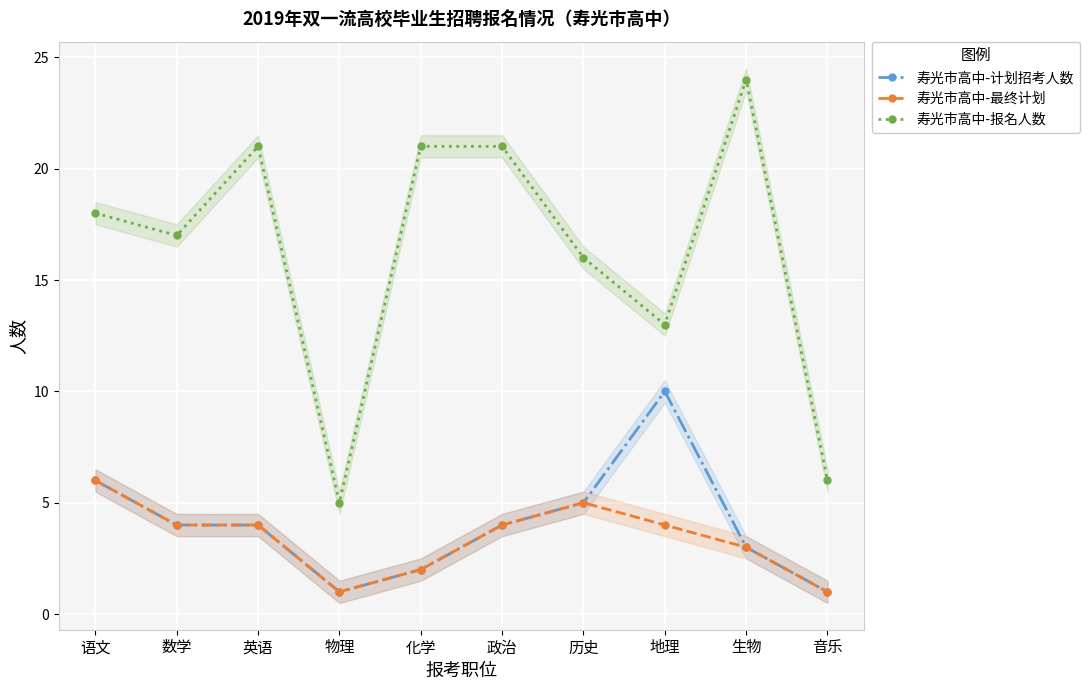

True or false: 寿光市高中-计划招考人数 and 寿光市高中-最终计划 intersect in this chart.

False